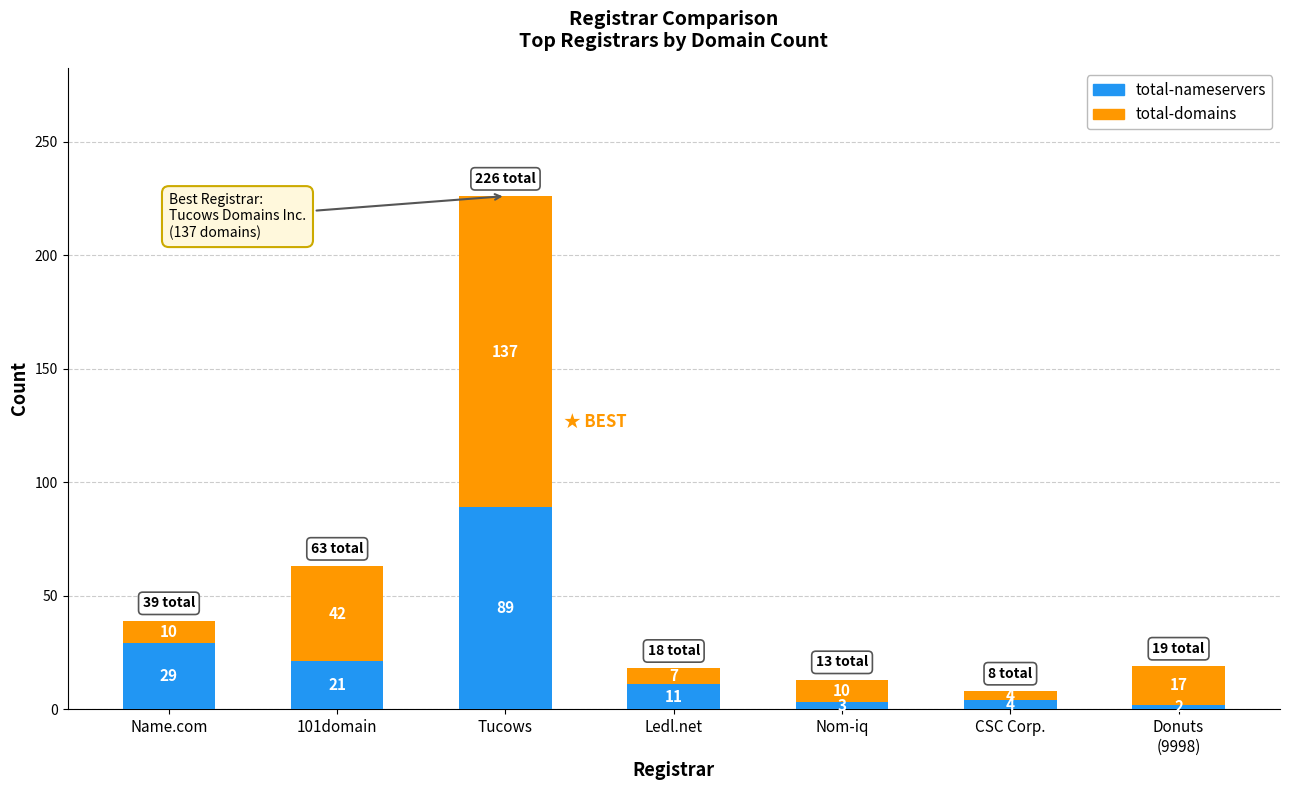

What is the difference between the second highest and second lowest values in the total-nameservers series?

26